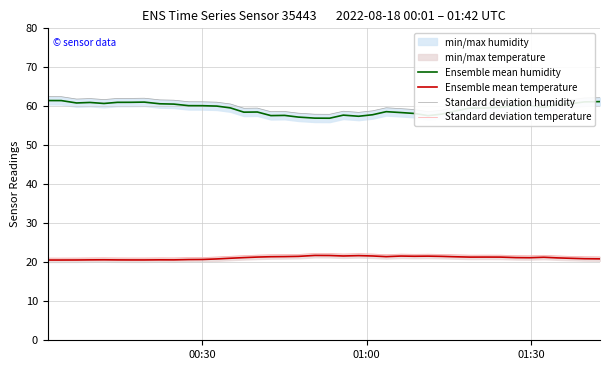

True or false: Ensemble mean temperature and Ensemble mean humidity cross at least once.

False